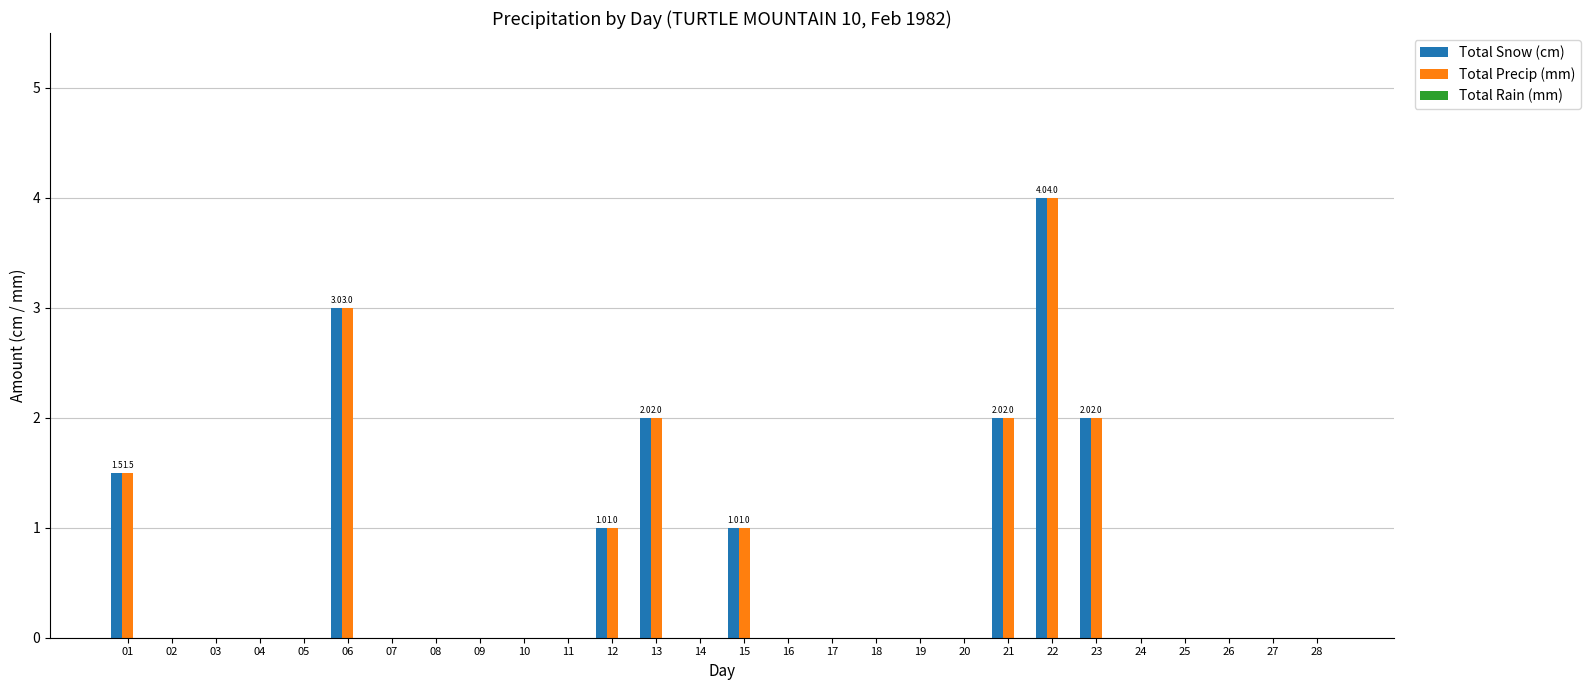

What is the spread (max minus min) of values at 01?

0.0